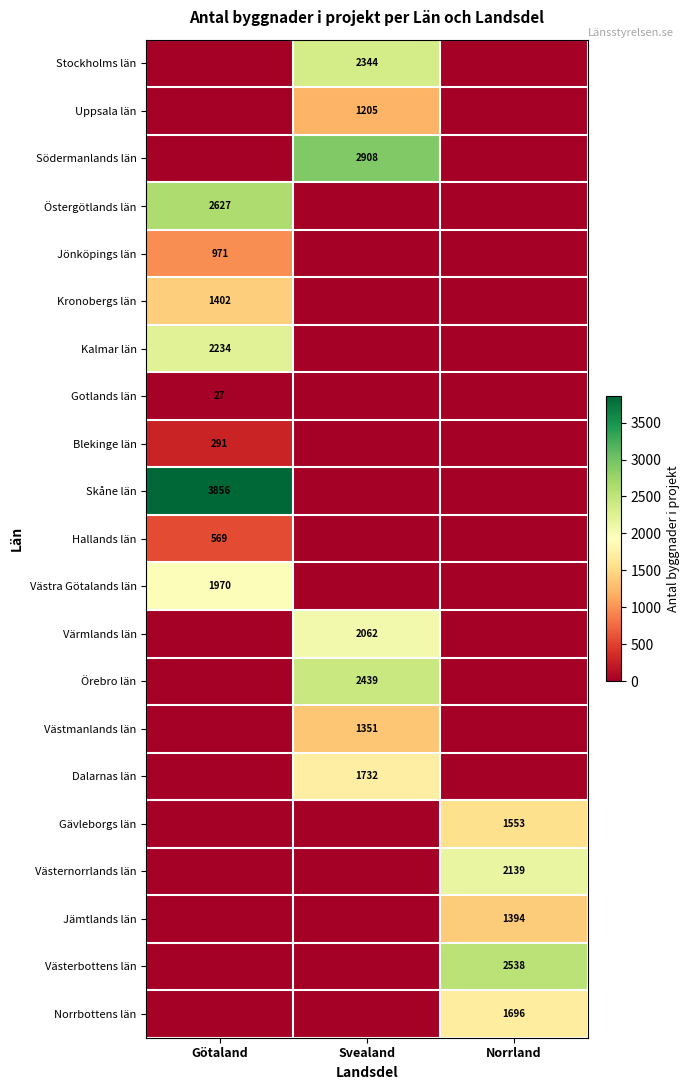

Is it true that Dalarnas län equals 1732 at Svealand?

True